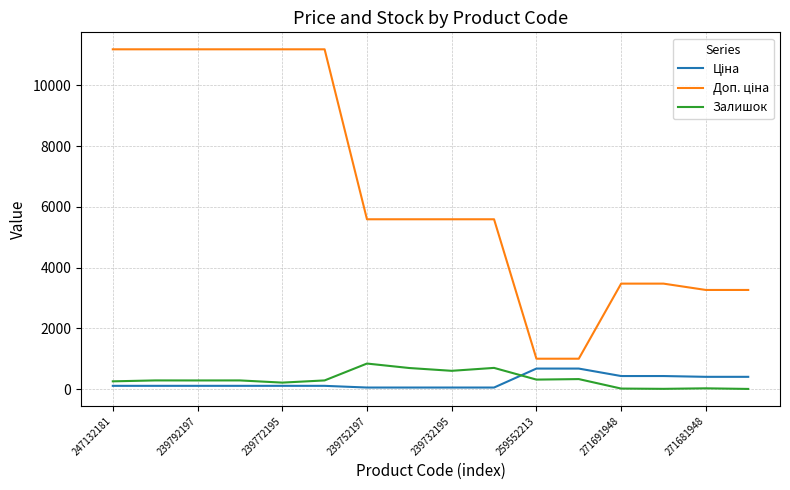

What is the maximum value shown in the chart?

11182.0